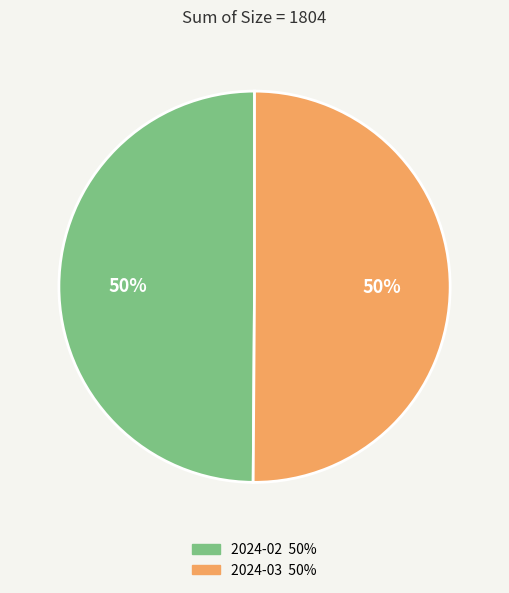

To the nearest percent, what is the average slice percentage?

50%